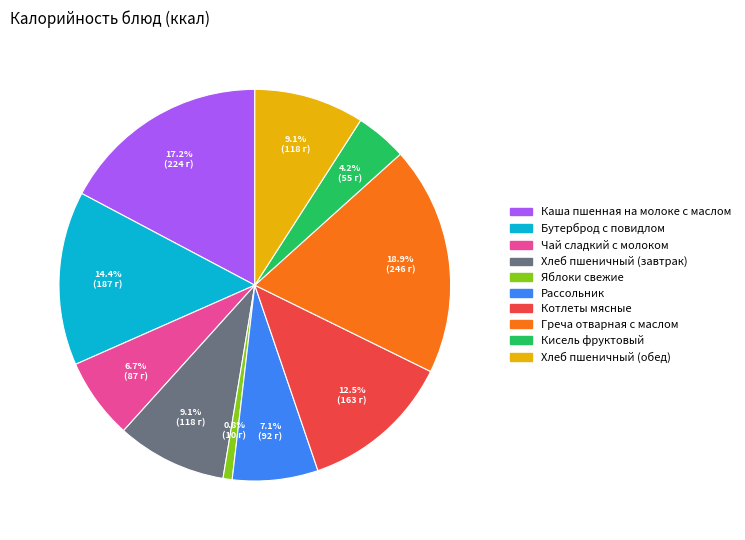

Between Бутерброд с повидлом and Котлеты мясные, which is larger?

Бутерброд с повидлом